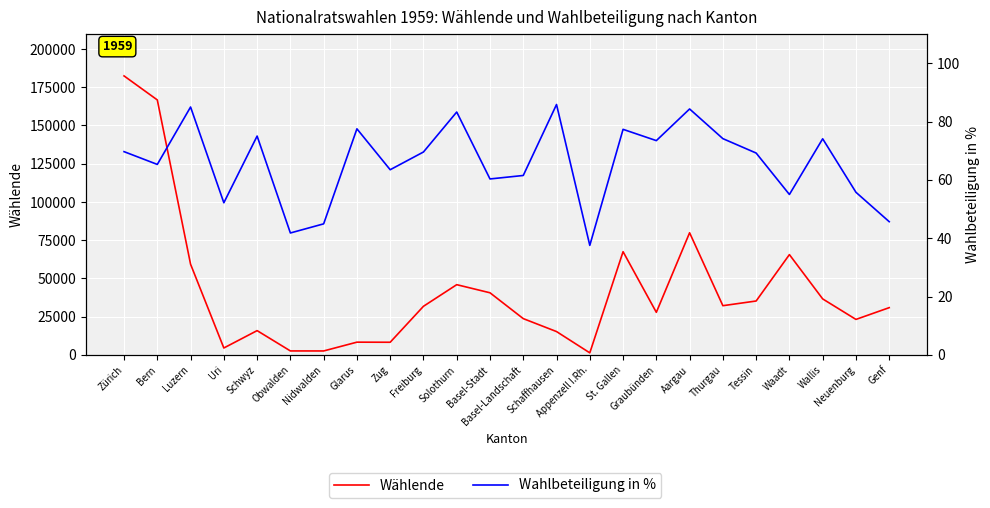

Between Solothurn and Schwyz, which is larger?

Solothurn